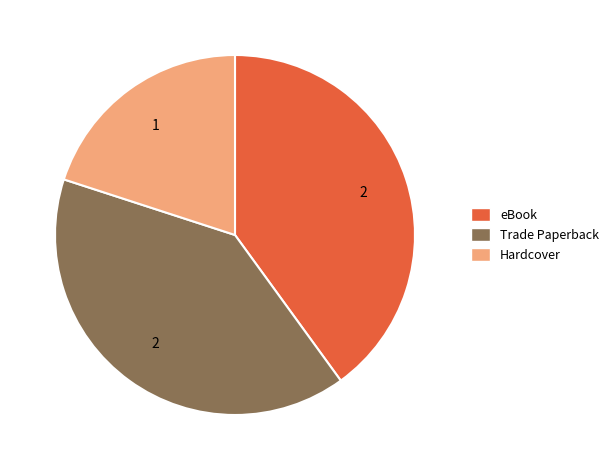

Combined, do Trade Paperback and Hardcover account for over 50%?

Yes